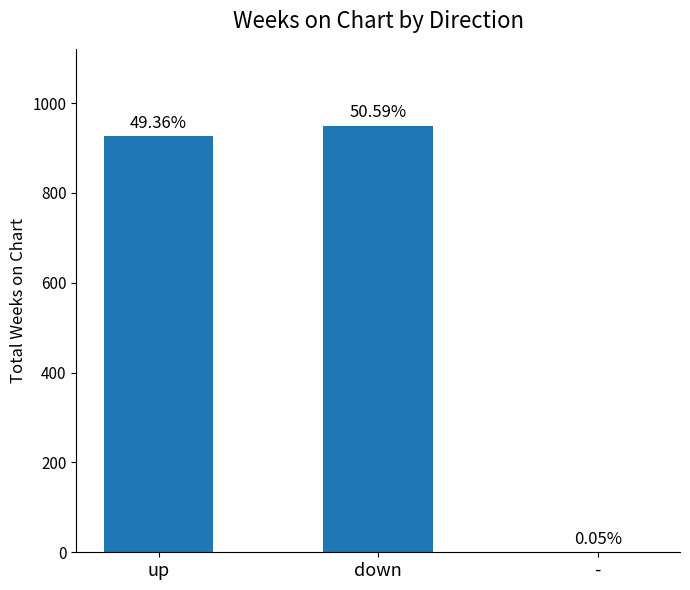

Rank the categories by value from highest to lowest.

down, up, -